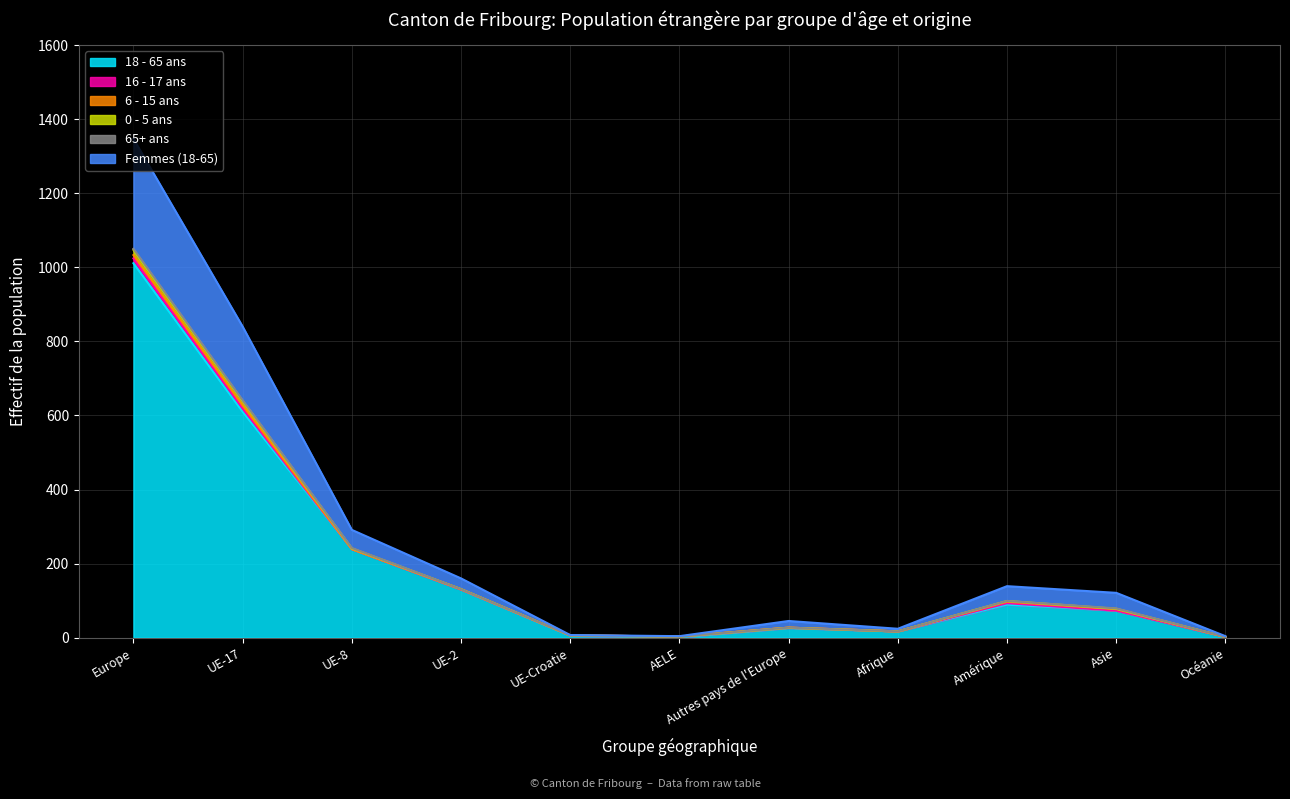

What is the approximate value of 18 - 65 ans at AELE?

1